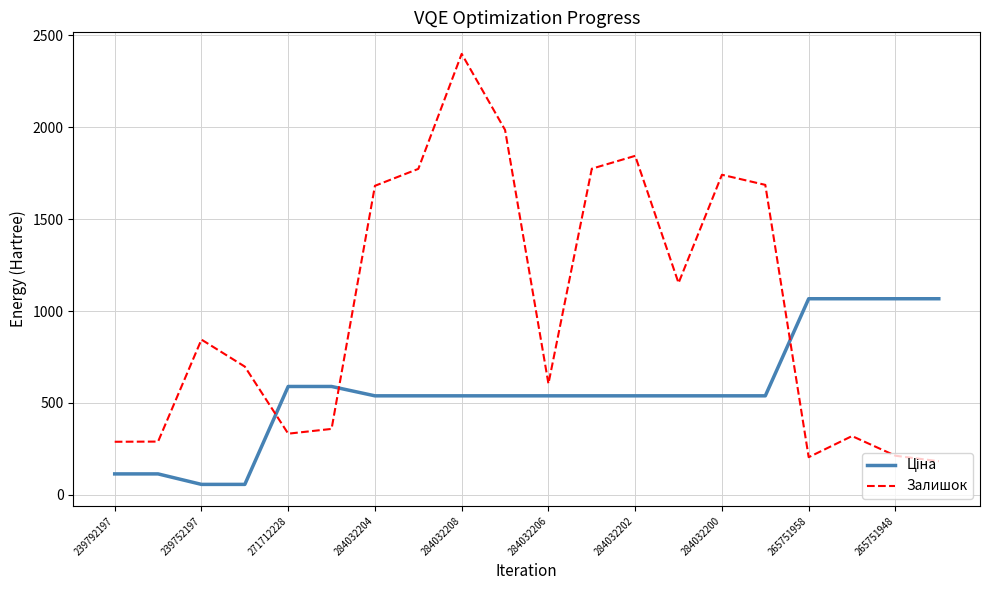

Which series has the widest spread of values?

Залишок